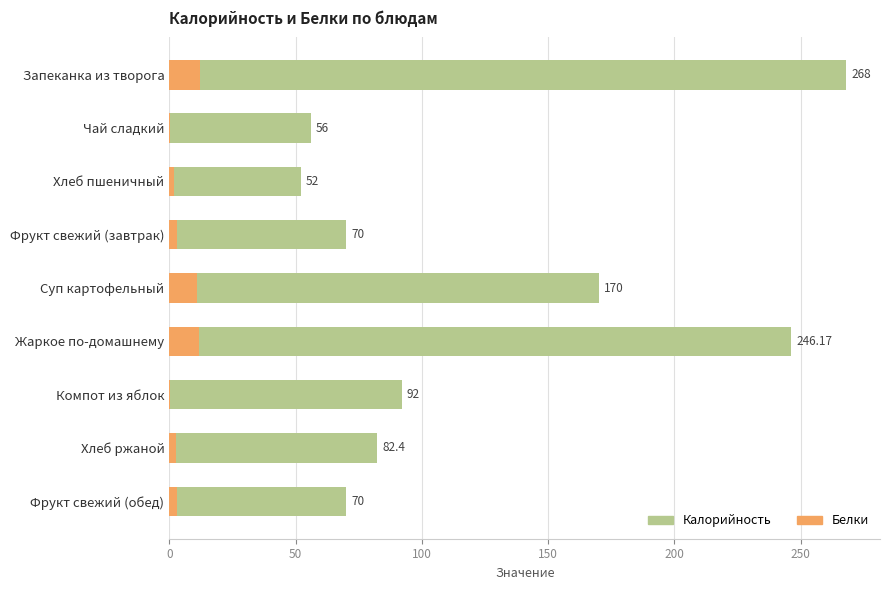

At Суп картофельный, list the series in order from smallest to largest.

Белки, Калорийность